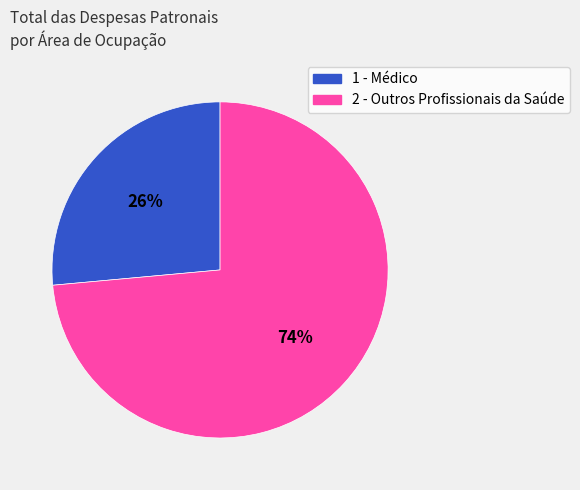

To the nearest percent, what portion does 1 - Médico represent?

26%